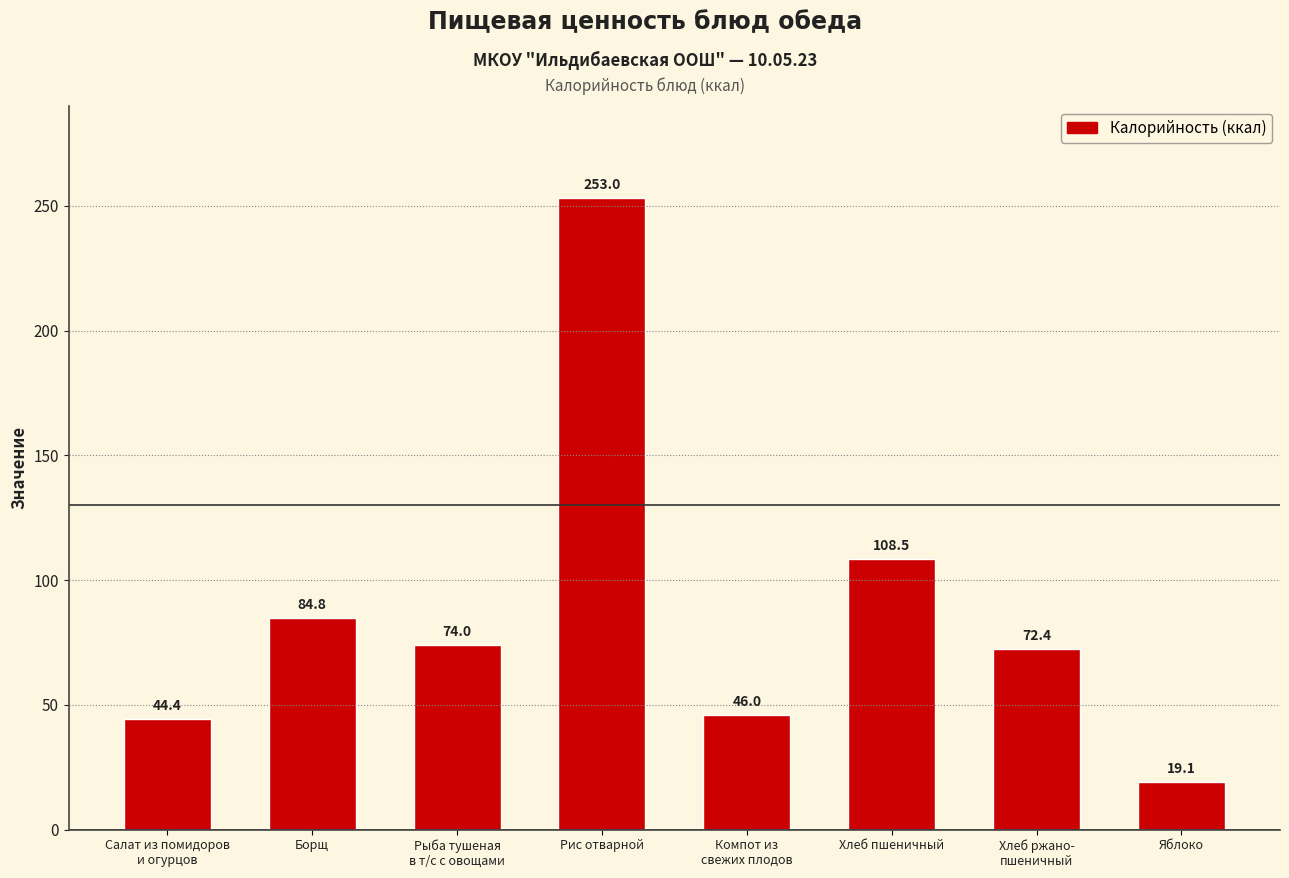

Where is the data nearest to the value 136?

Хлеб пшеничный